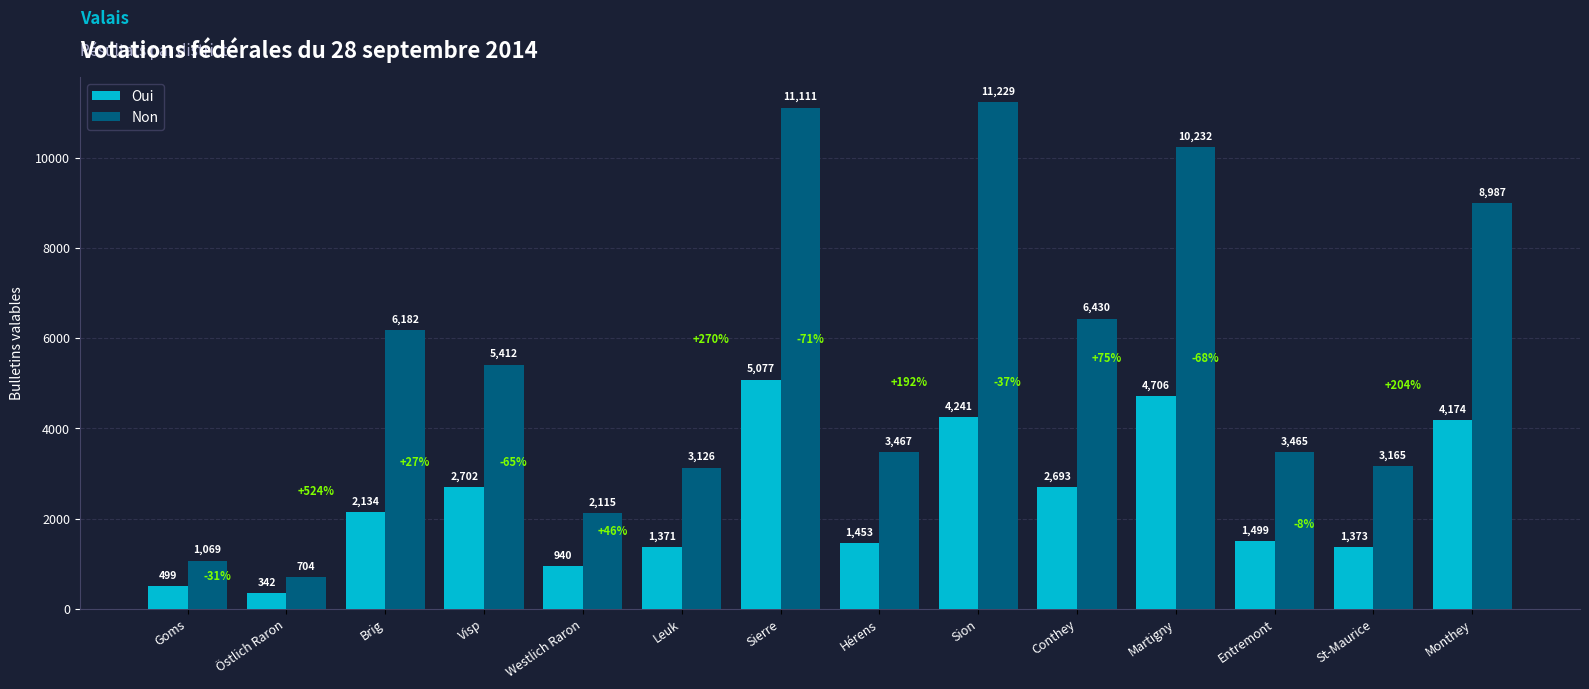

Rank the series at Goms from highest to lowest value.

Non, Oui